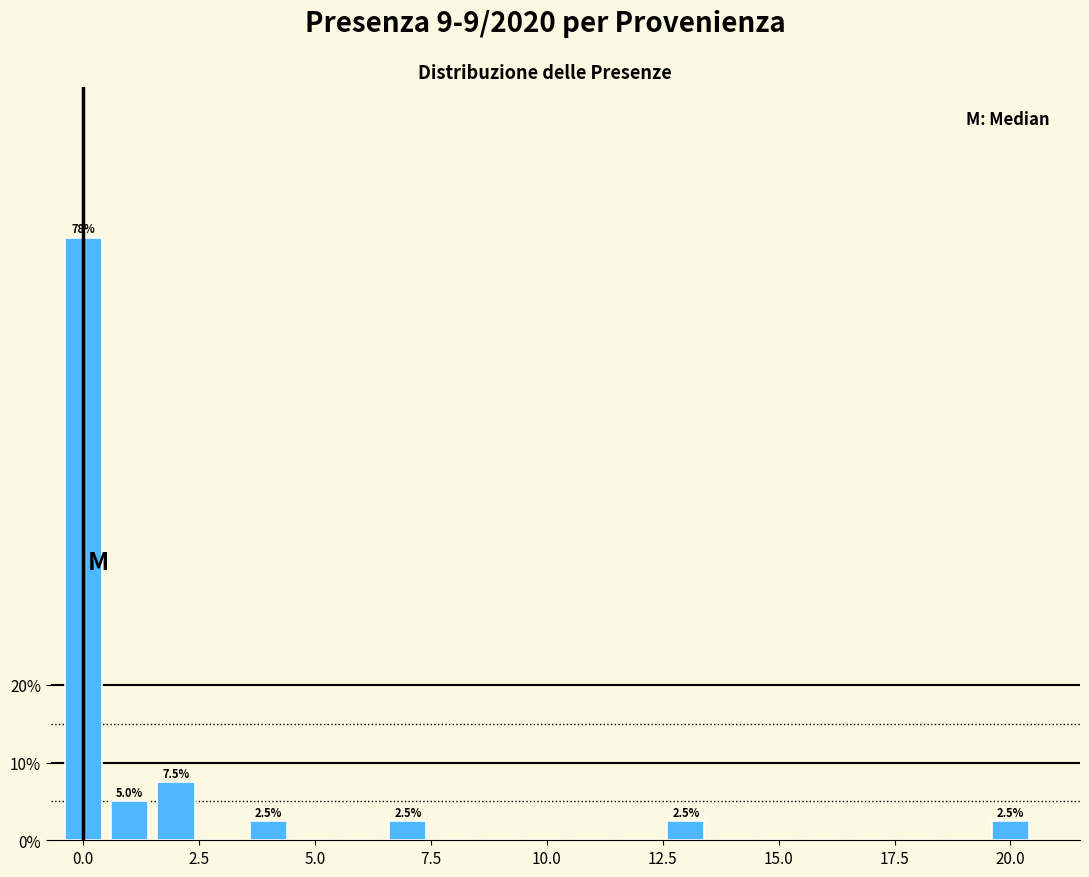

Read against the x-axis, roughly where is the centre of the tallest bar?

0.0